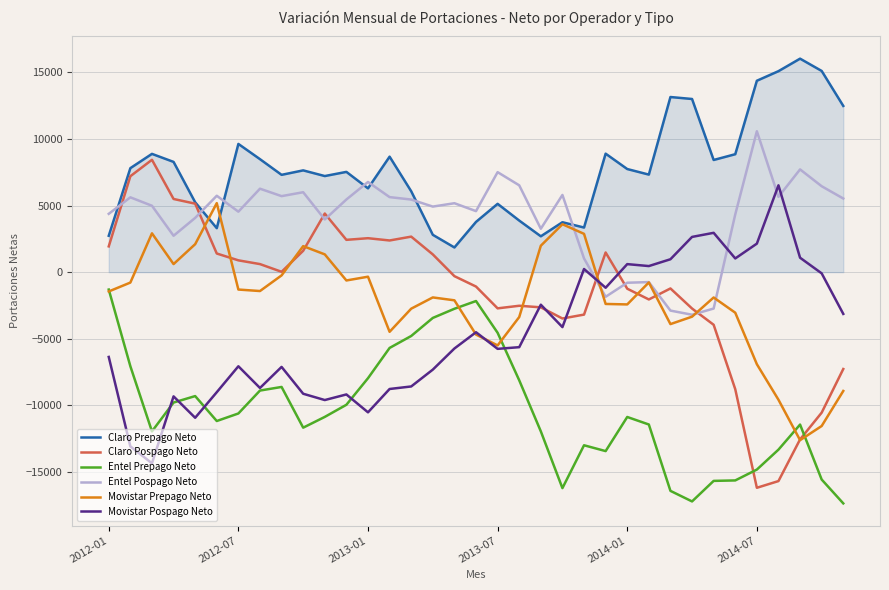

Which series has the largest total across all categories?

Claro Prepago Neto